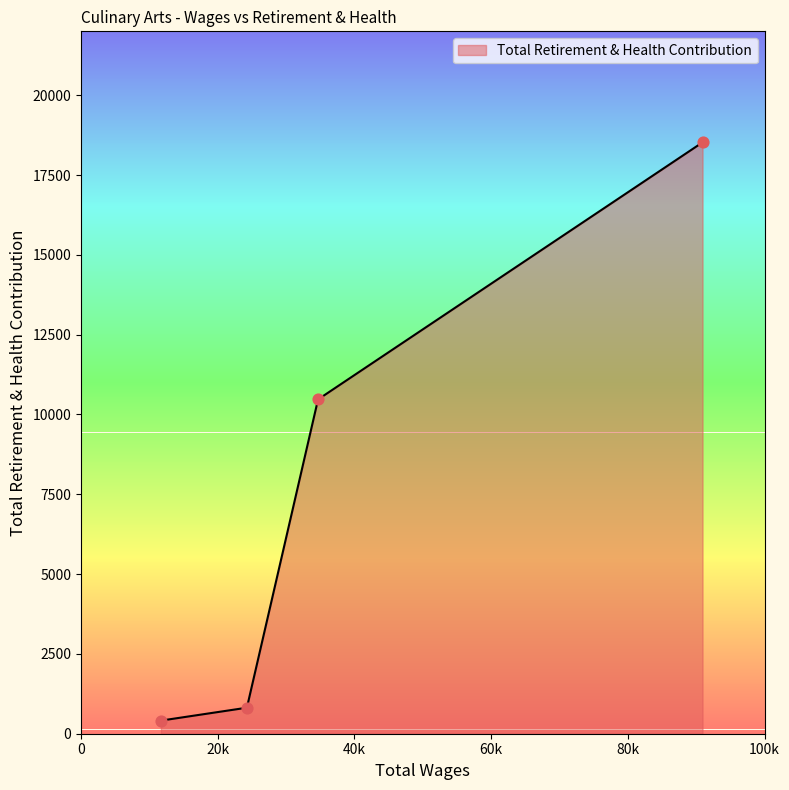

What is the maximum value shown in the chart?

18522